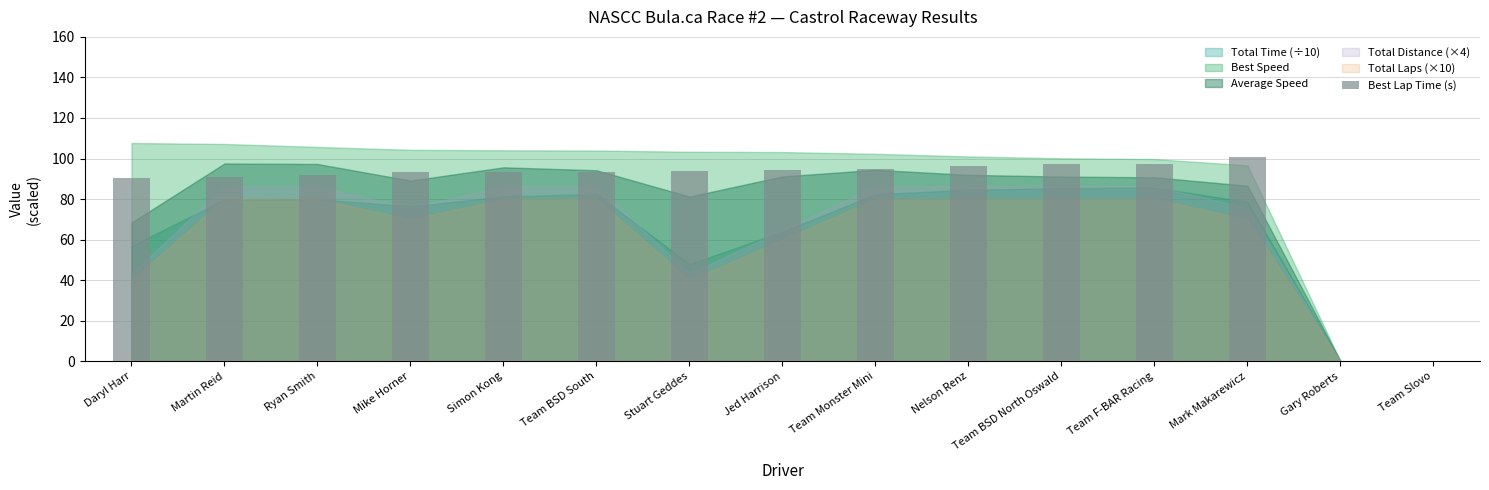

Between Team Monster Mini and Mike Horner, which is larger?

Team Monster Mini